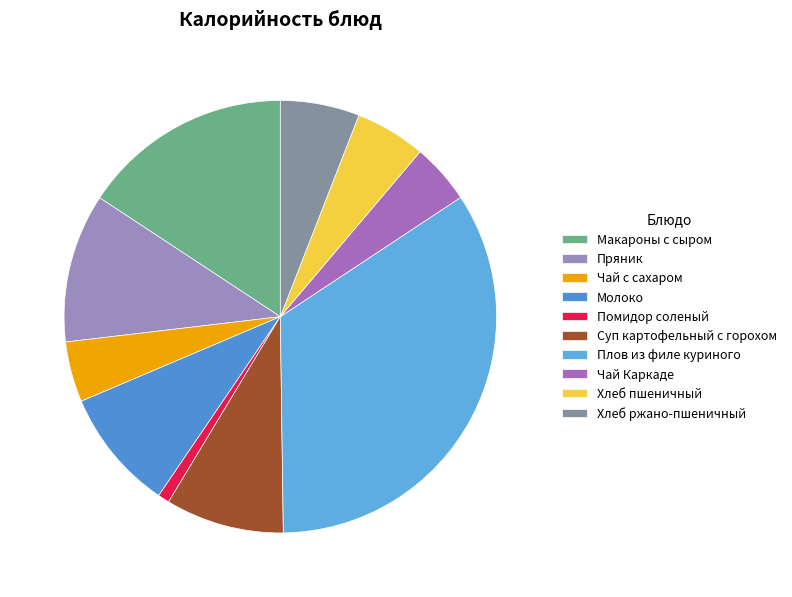

How many segments does this pie chart have?

10